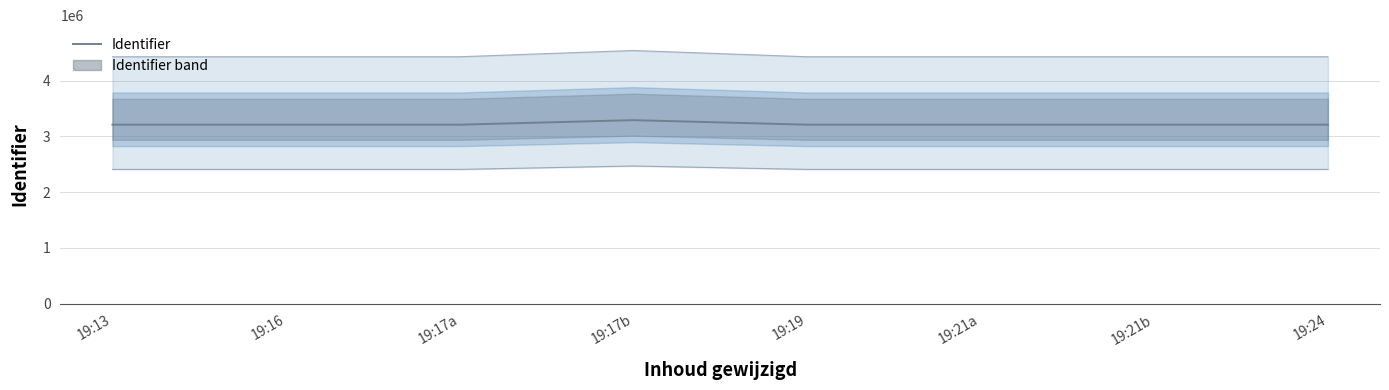

The chart shows a value of 3207653 at 19:13. True or false?

True